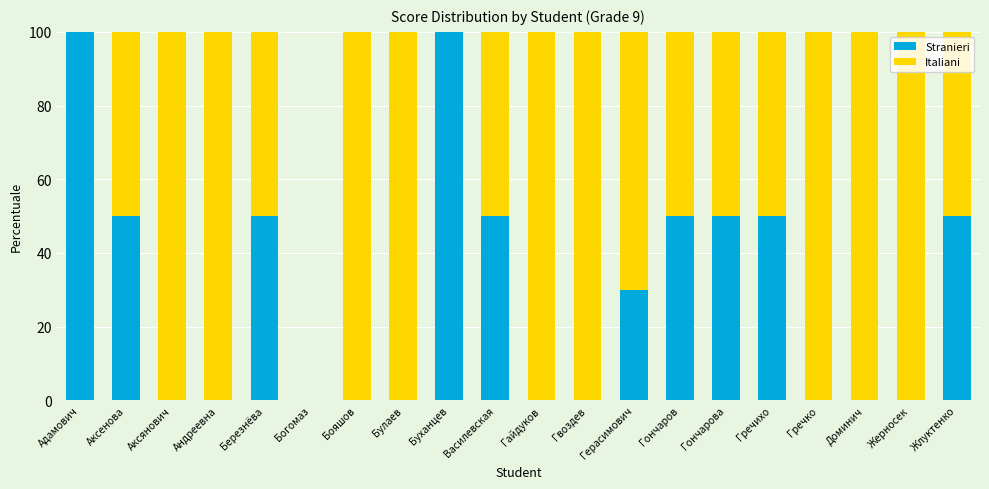

Is it true that Stranieri equals 61 at Аксянович?

False